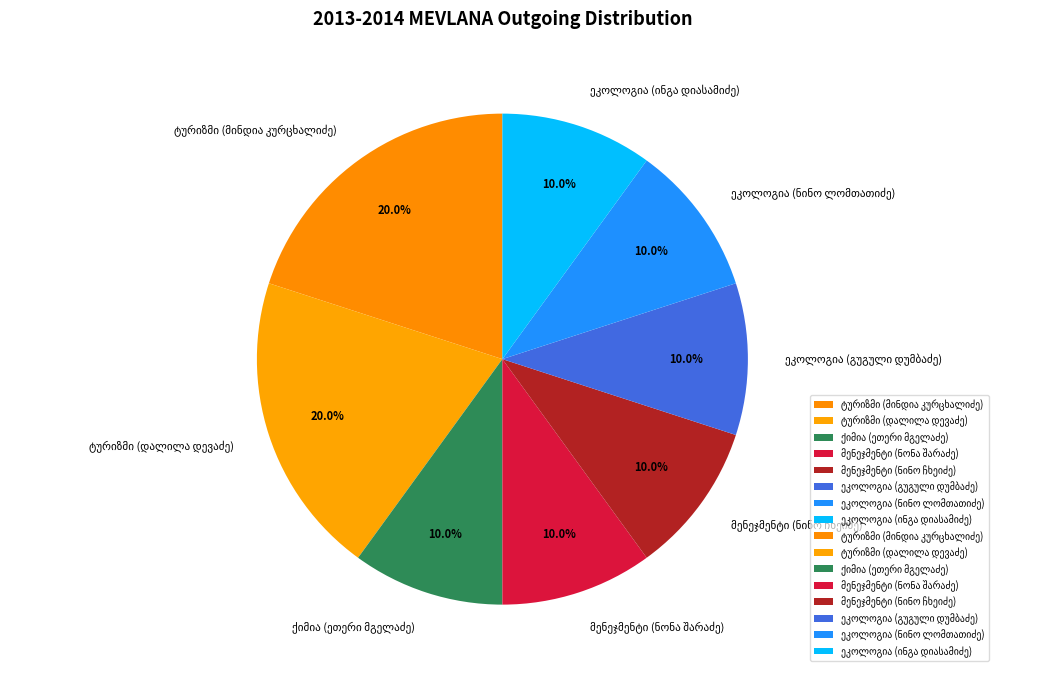

Is there a majority slice in this chart?

No